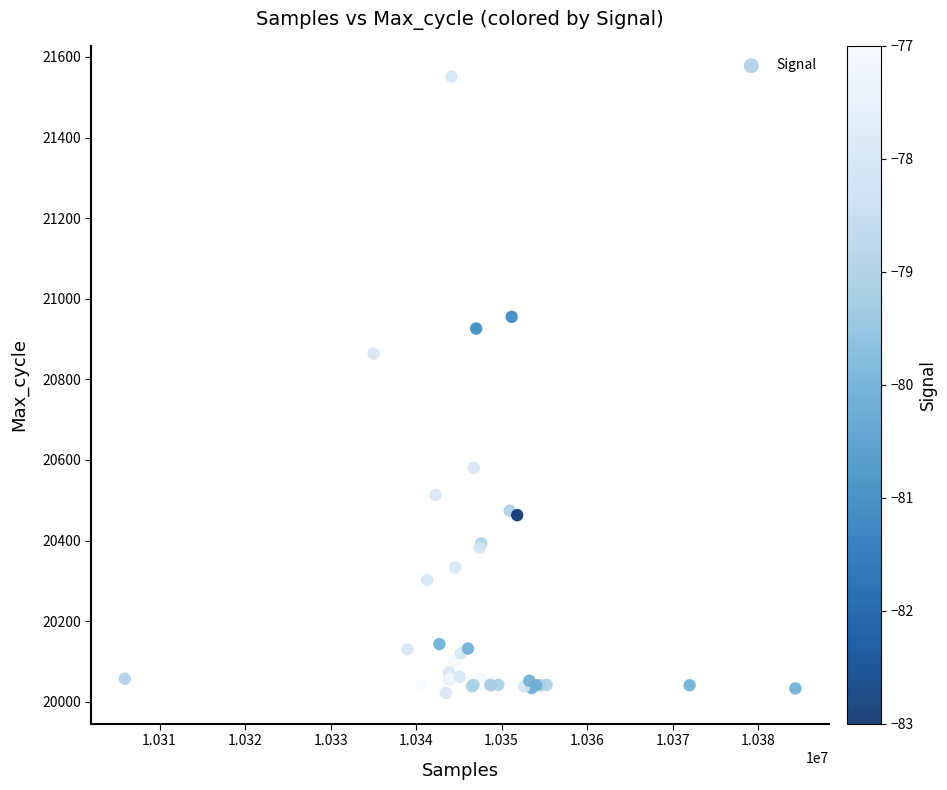

What Y value in the scatter plot is closest to 20786?

20864